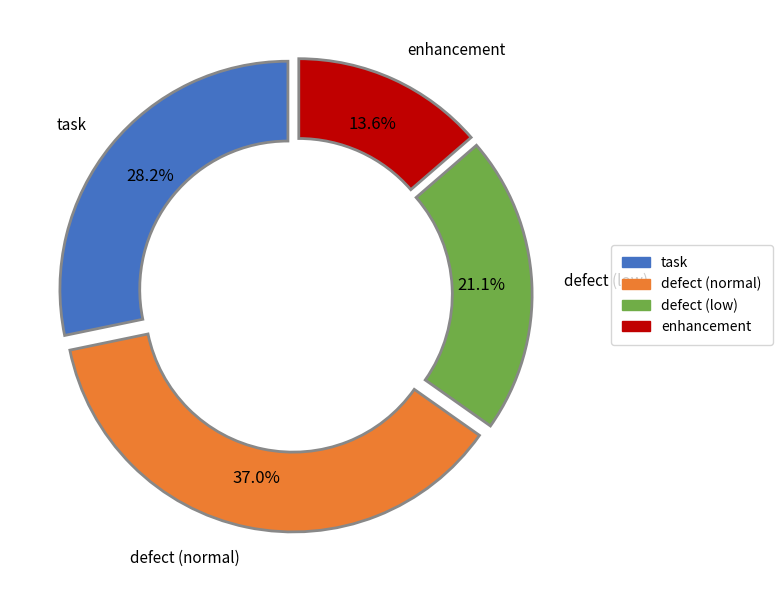

Is there a majority slice in this chart?

No